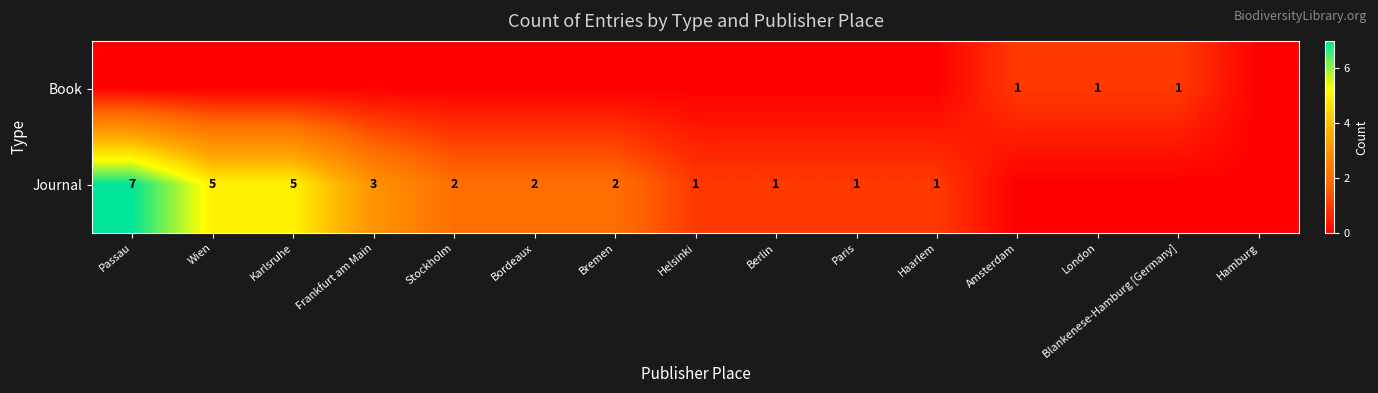

At which category is the sum across all series the highest?

Passau